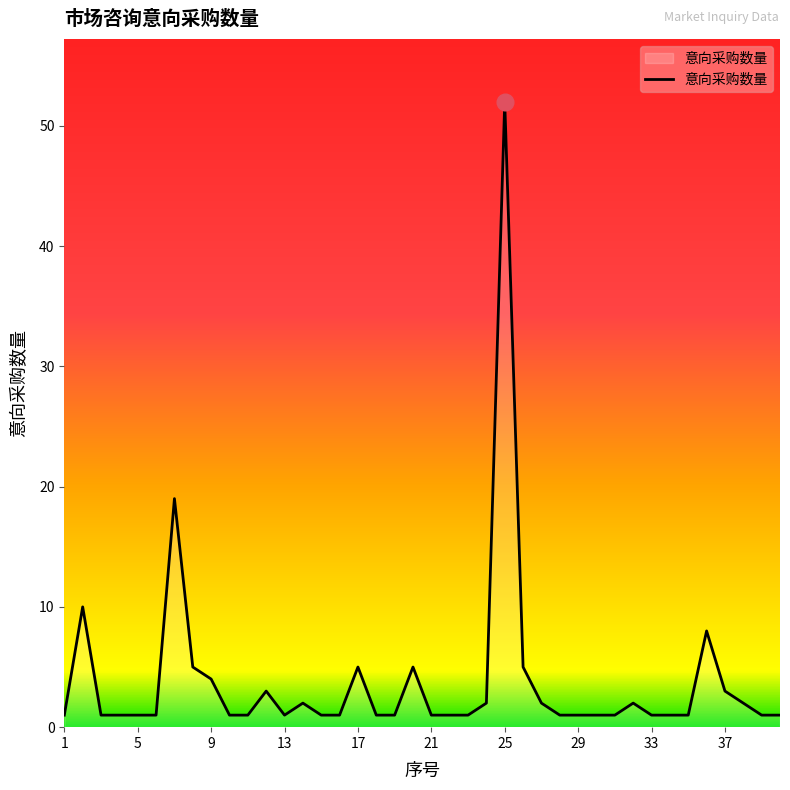

Does the chart display data point markers on the line(s)?

No